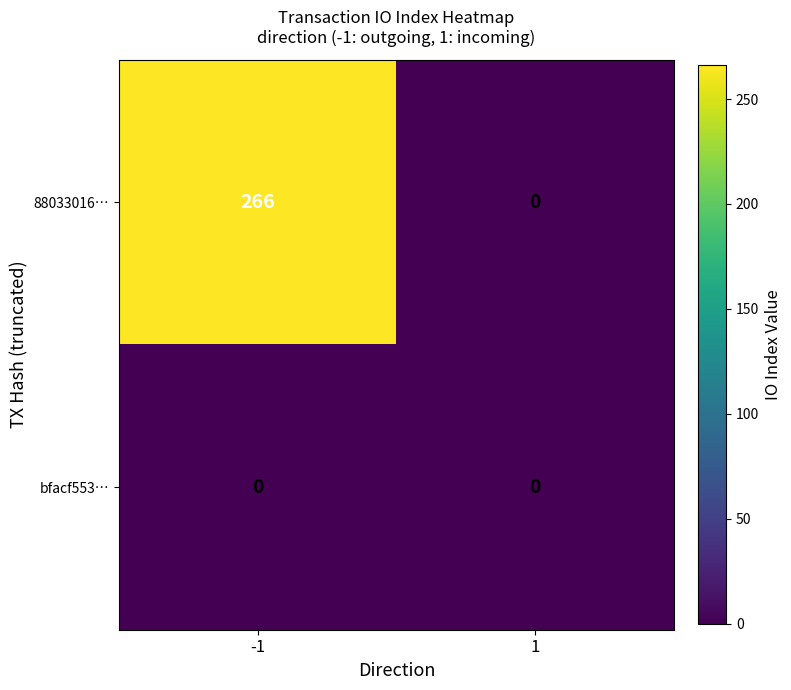

List the series in order of their overall mean, lowest first.

bfacf553…, 88033016…